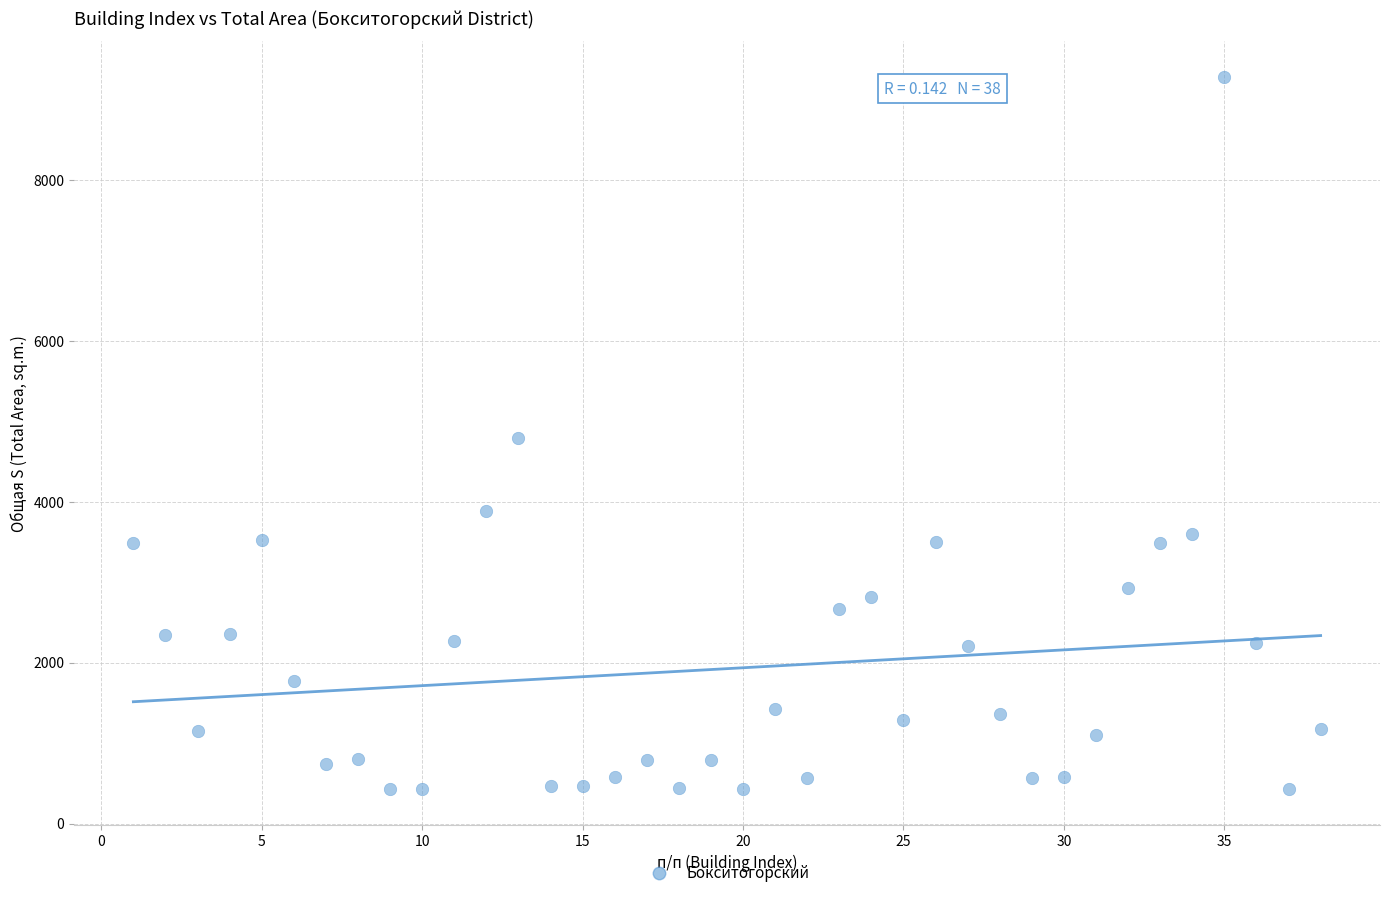

What is the range of Y values (max minus min)?

8861.5